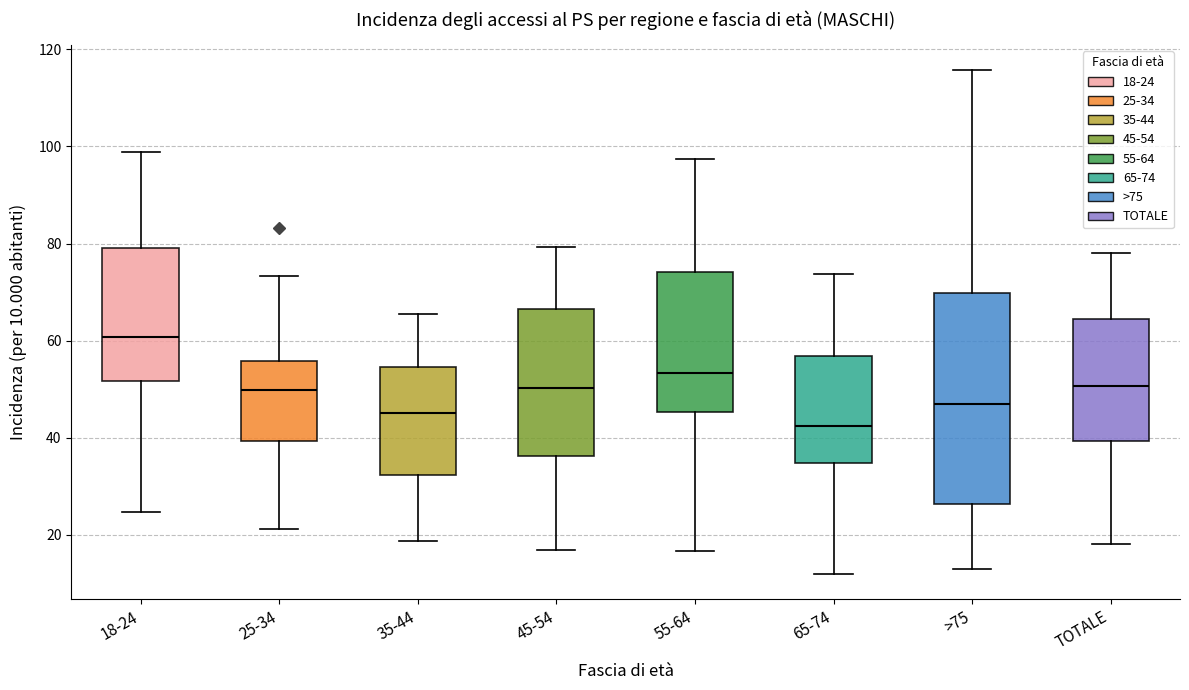

Which box has the highest median line?

18-24